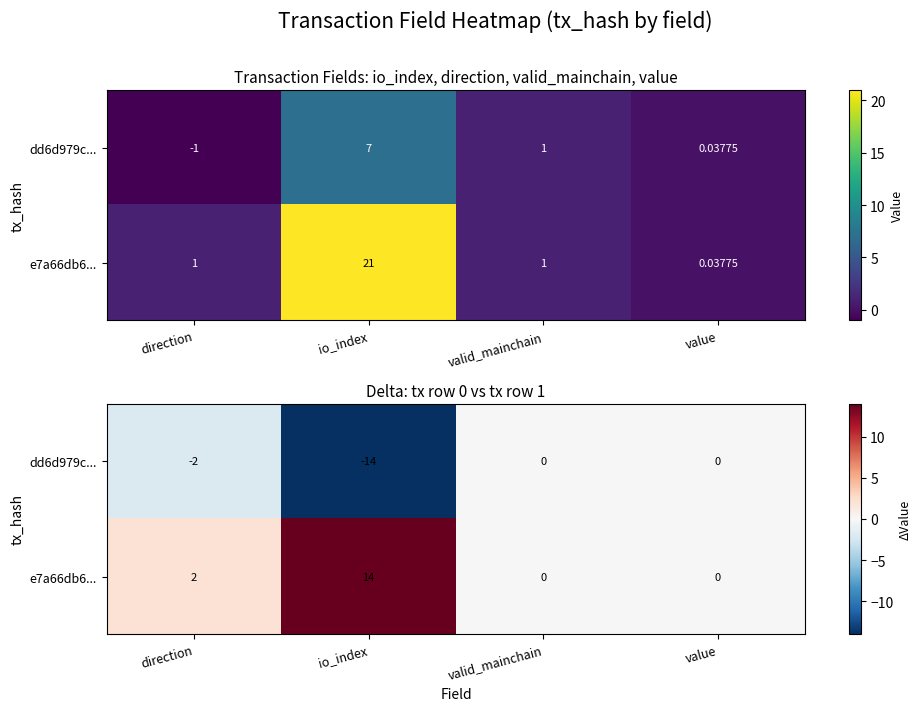

Between valid_mainchain and direction, which is larger?

valid_mainchain